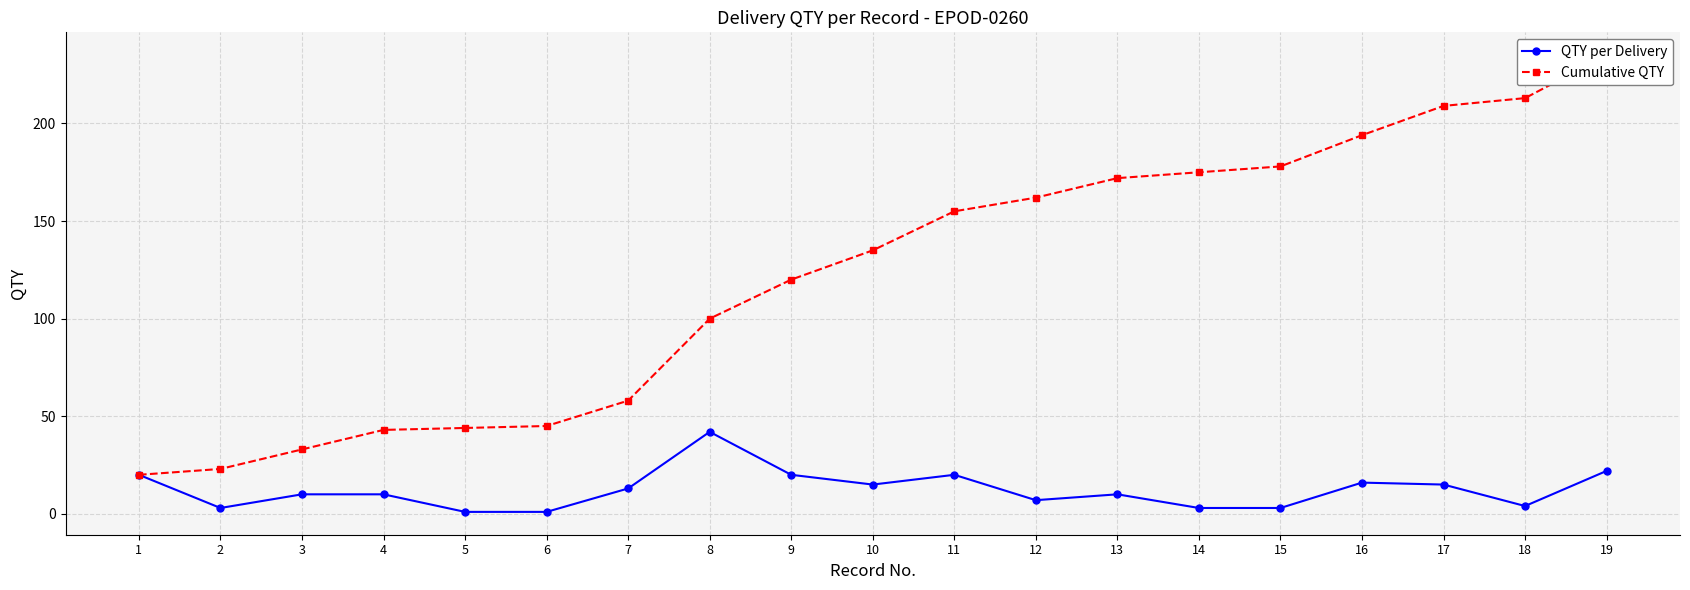

Does the chart display data point markers on the line(s)?

Yes